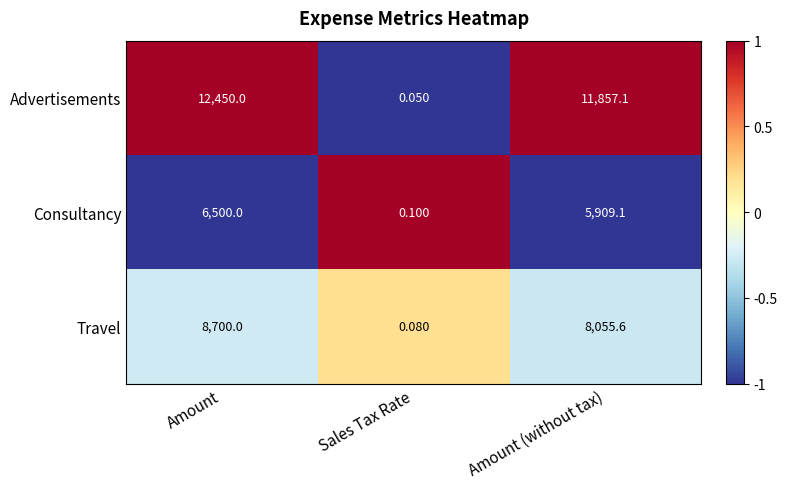

At how many categories does at least one series exceed 0?

3